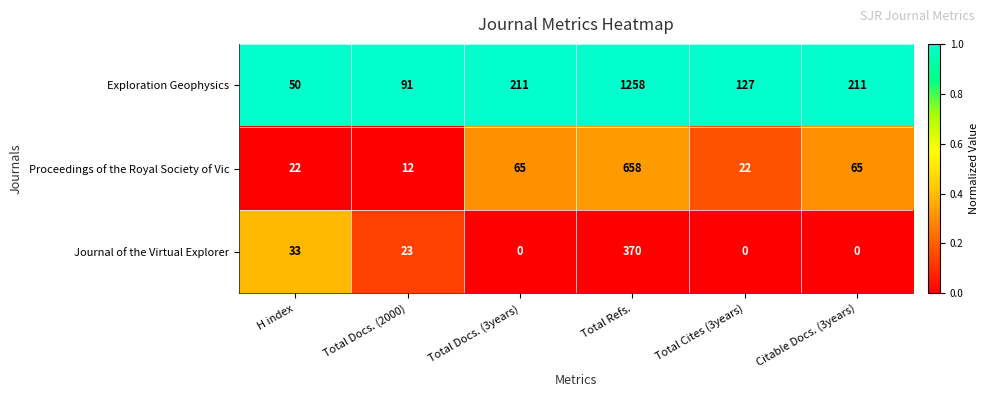

Between Total Cites (3years) and Citable Docs. (3years), which series saw the biggest shift?

Exploration Geophysics